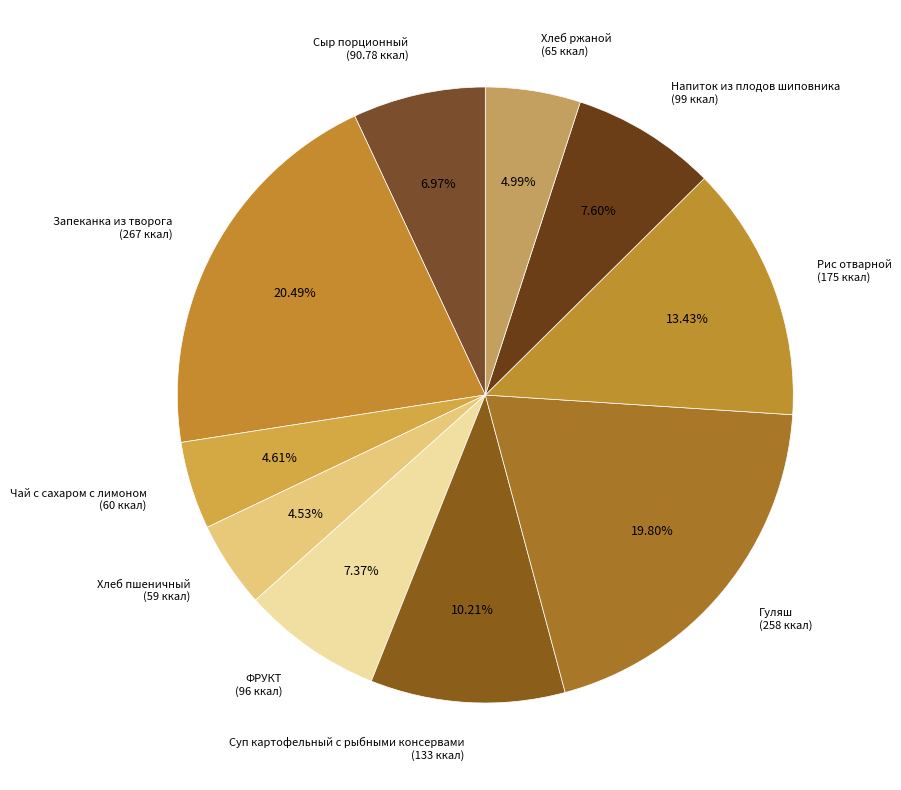

Is there any slice that represents more than half of the pie?

No